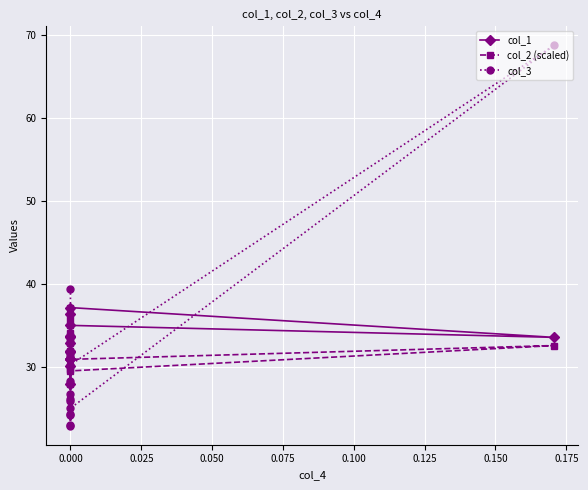

What is the sum of all col_2 (scaled) values?

458.6